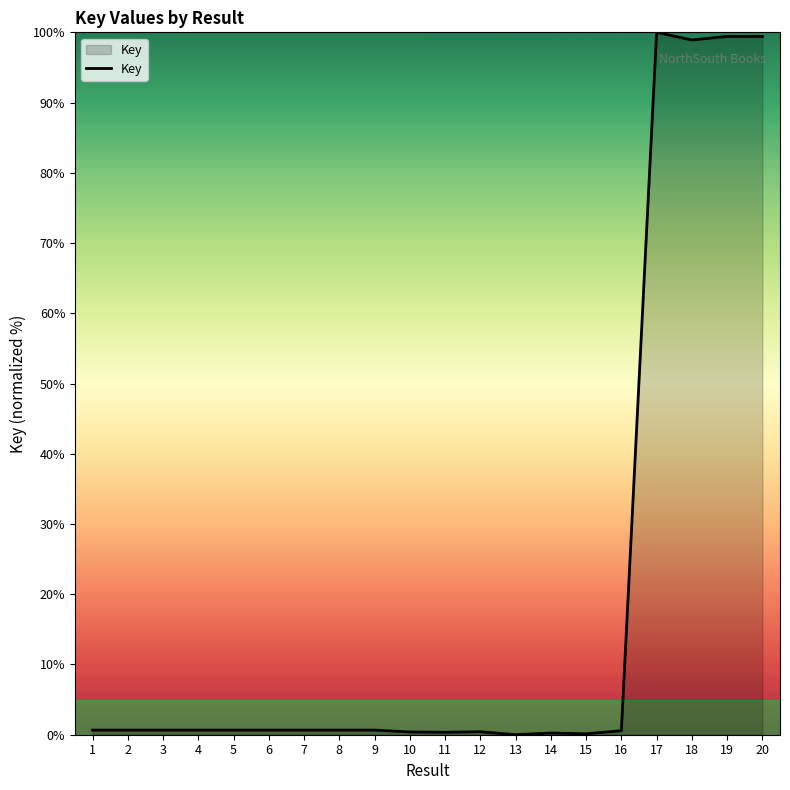

What is the sum of all values?

405.8